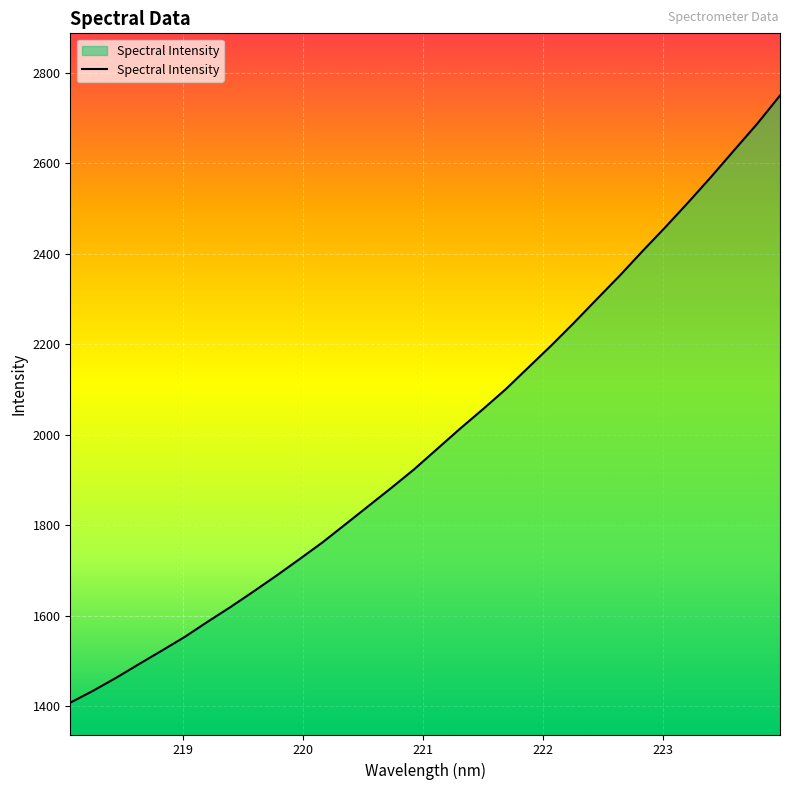

Reading left to right, transcribe all the data shown in this chart.

1407.5	1433.9	1462.5	1492.9	1522.7	1553.1	1586.7	1619.3	1653.5	1688.6	1724.8	1761.8	1801.7	1841.9	1882.0	1923.3	1968.0	2012.8	2056.0	2100.3	2148.9	2197.4	2248.1	2300.5	2352.4	2406.8	2459.9	2514.7	2571.1	2629.6	2687.7	2750.3